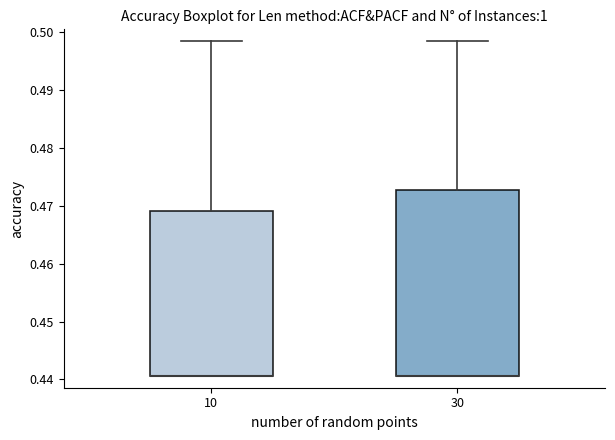

Where is the upper edge of the box at x = 10 on the y-axis? The values are not printed on the chart, so give them approximately, as read against the axis.

0.469